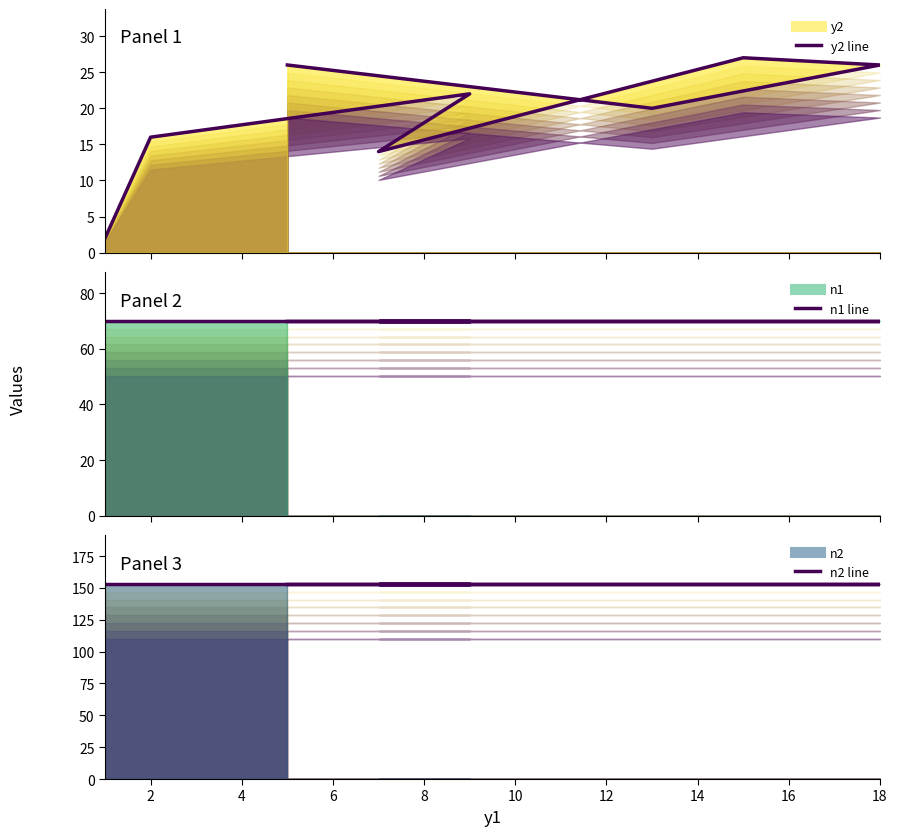

Which has a higher value, 6 or 2?

2